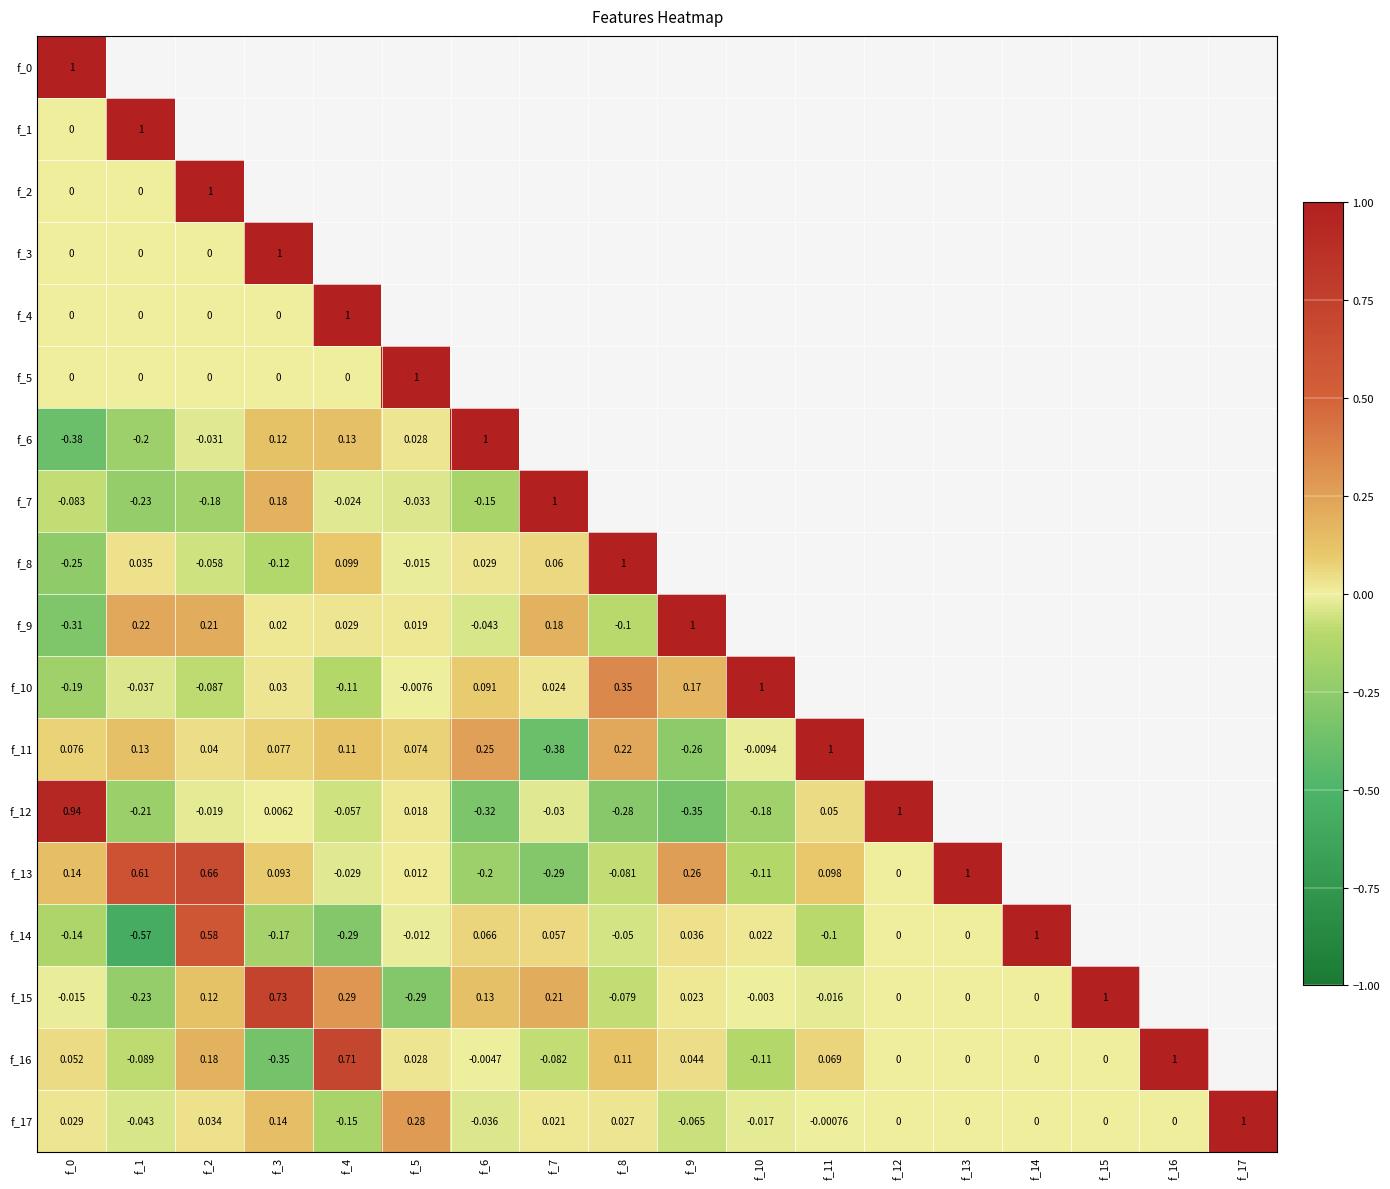

Which category has the highest value in the f_15 series?

f_15